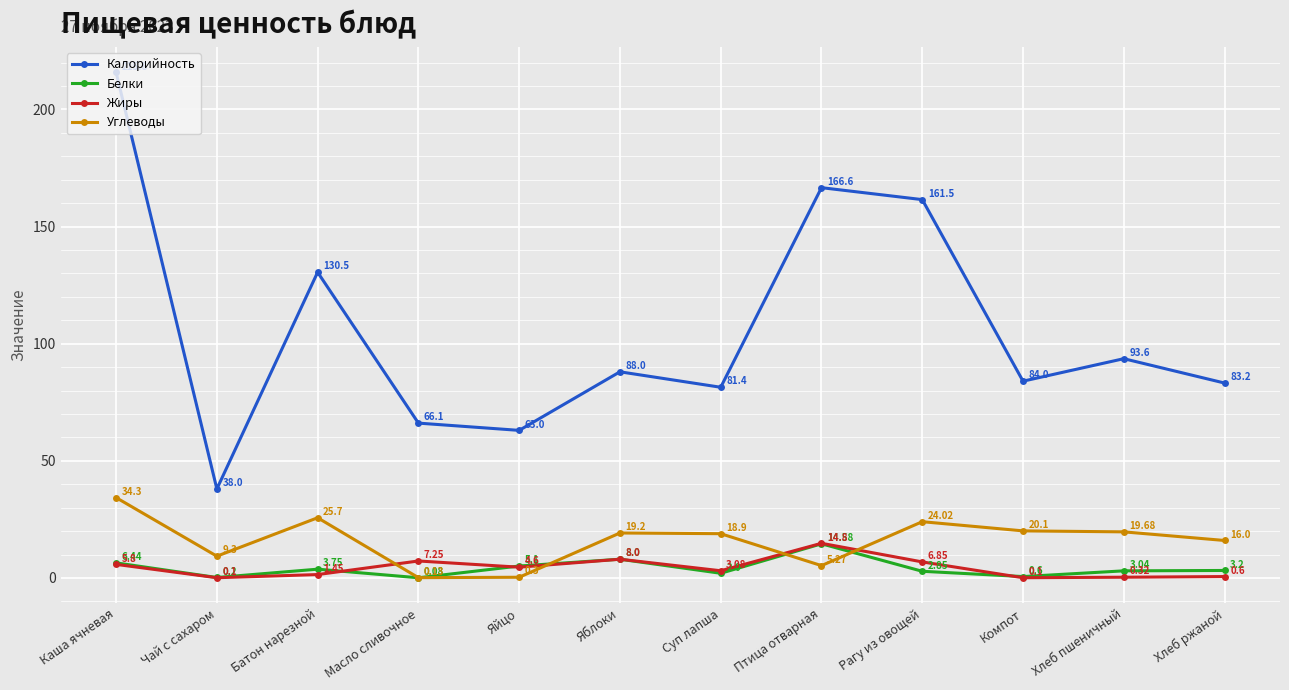

What is the sum of all Калорийность values?

1271.7